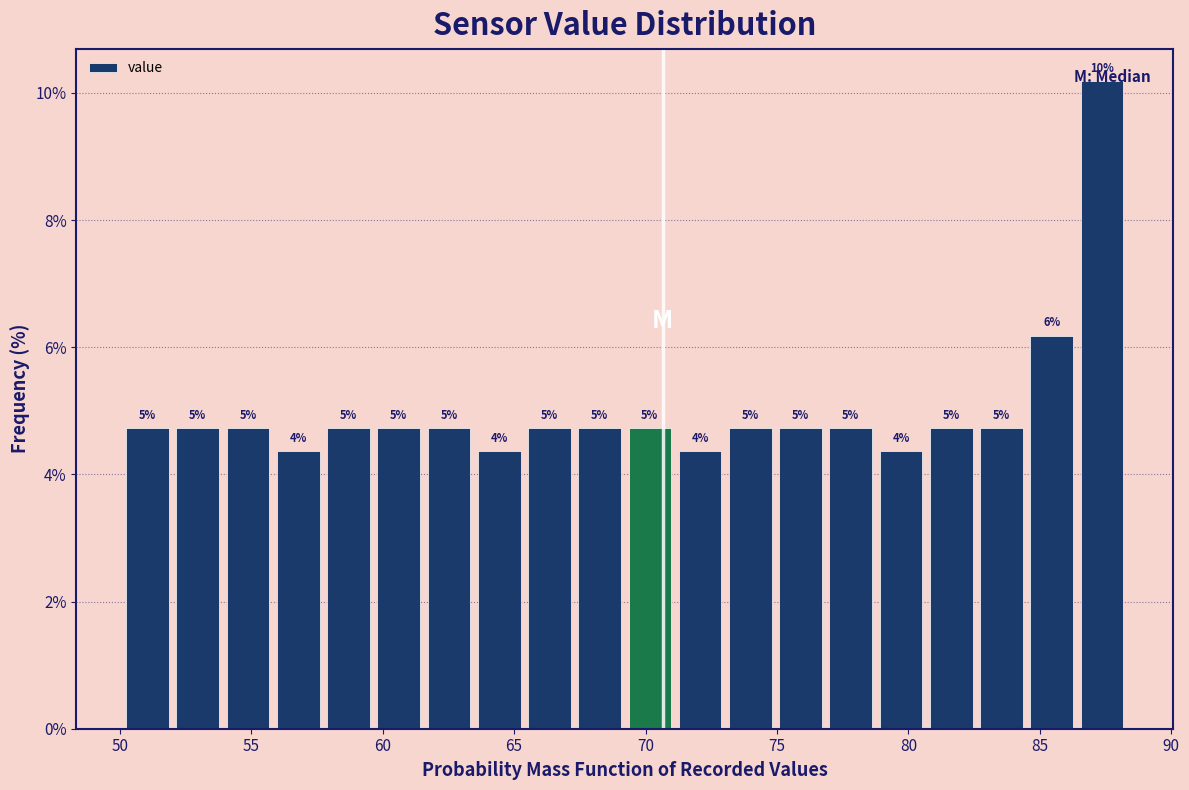

Around what value on the x-axis is the tallest bar? Give the approximate position of its centre, as read against the axis.

87.5